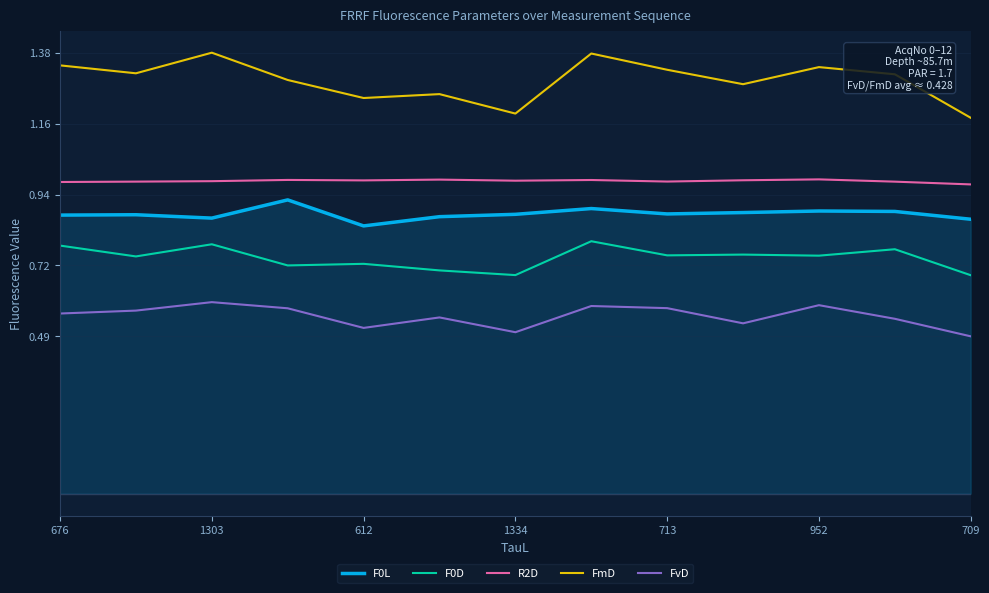

True or false: F0D and F0L cross at least once.

False